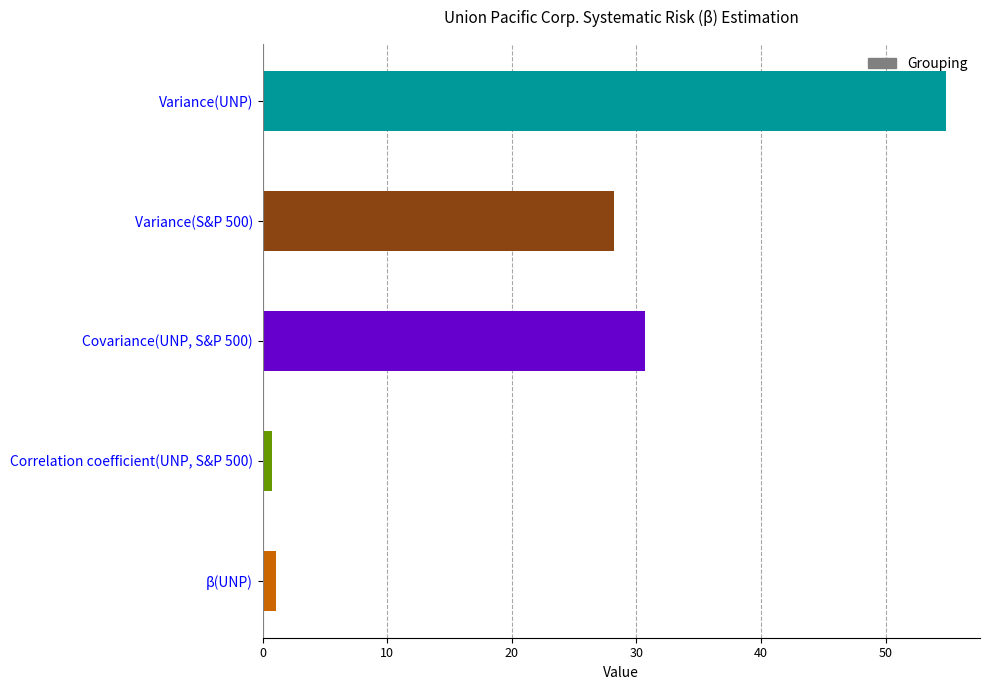

The chart shows a value of 54.8 at Variance(UNP). True or false?

True